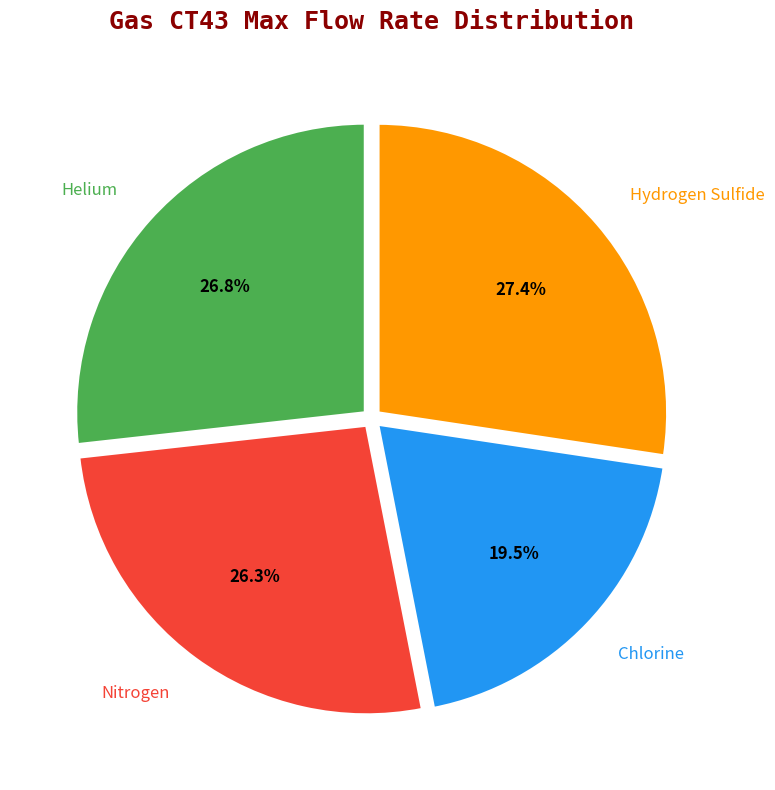

Which has a higher value, Hydrogen Sulfide or Nitrogen?

Hydrogen Sulfide